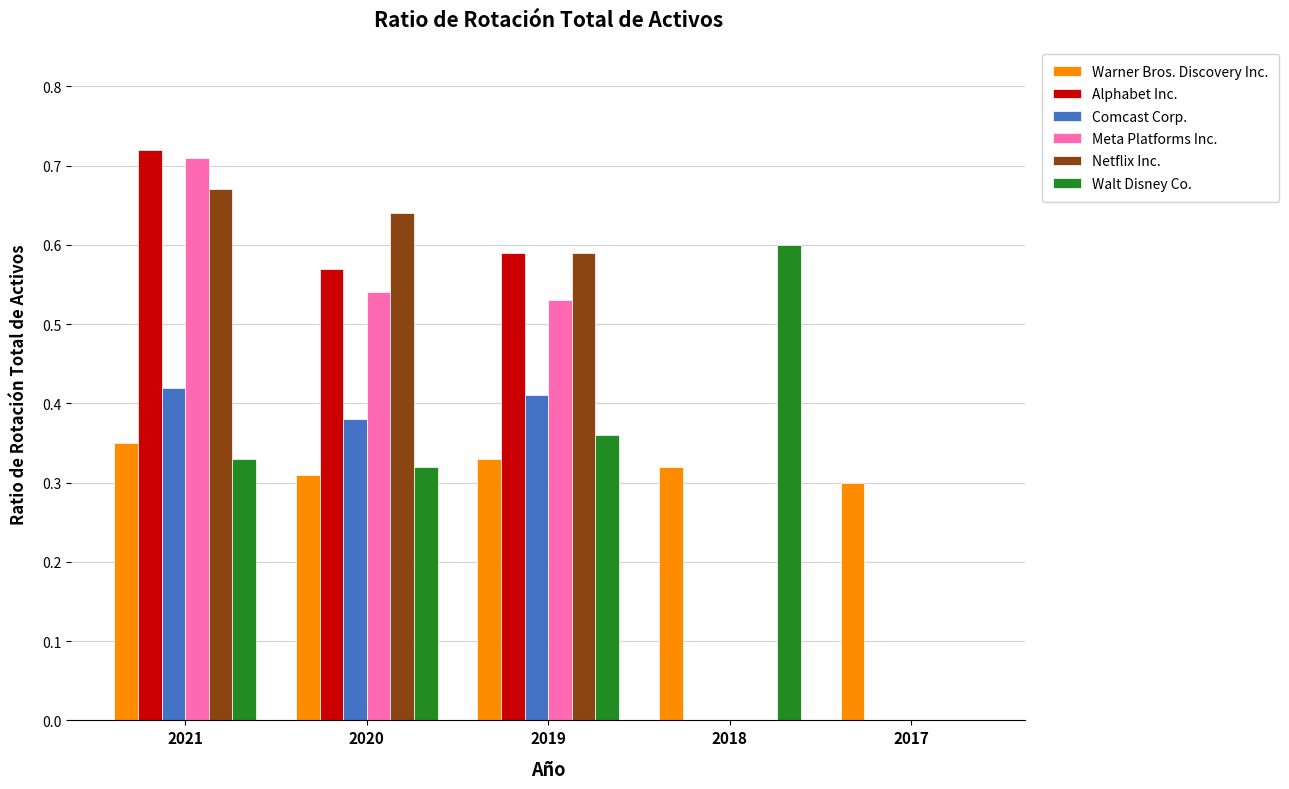

What is the sum of all Netflix Inc. values?

1.9